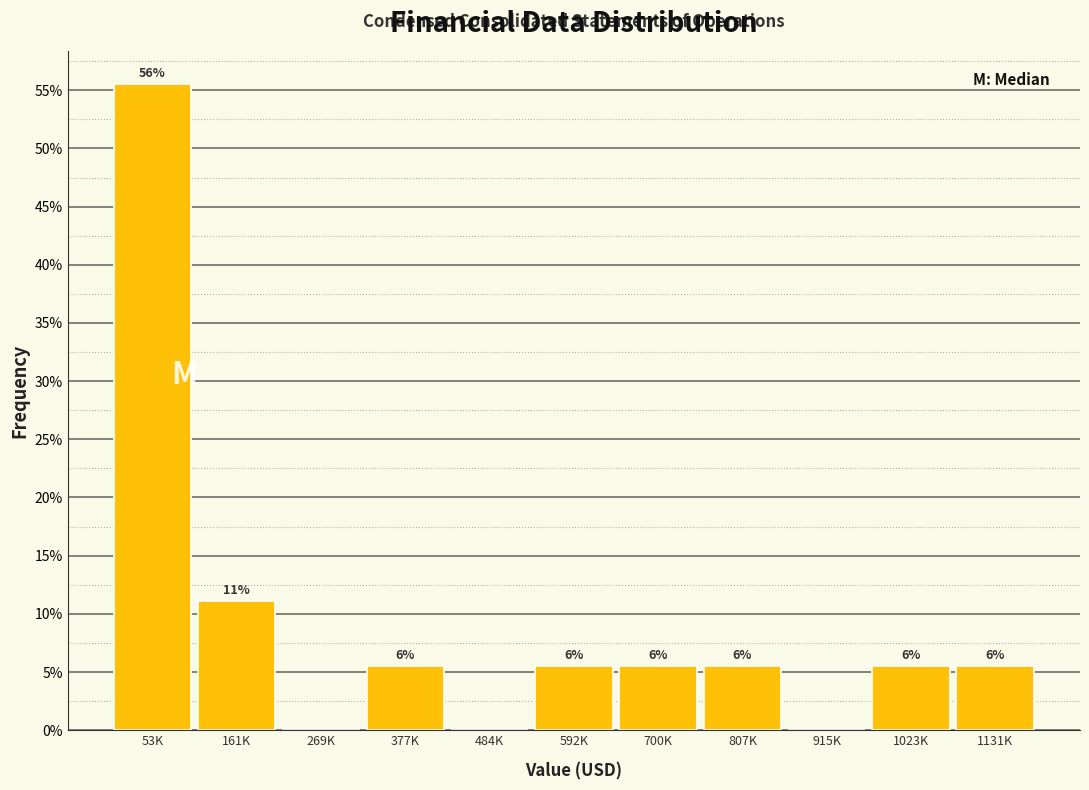

Are the bars horizontal?

No